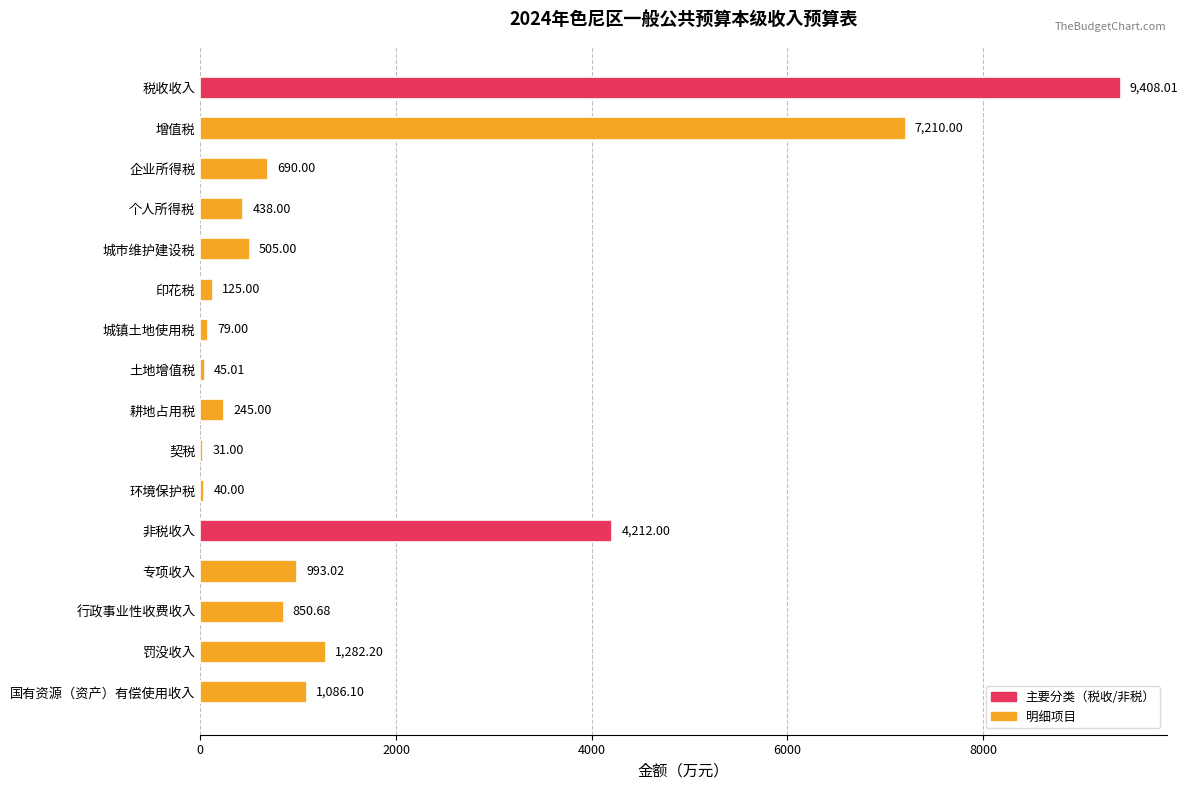

Are the bars horizontal?

Yes